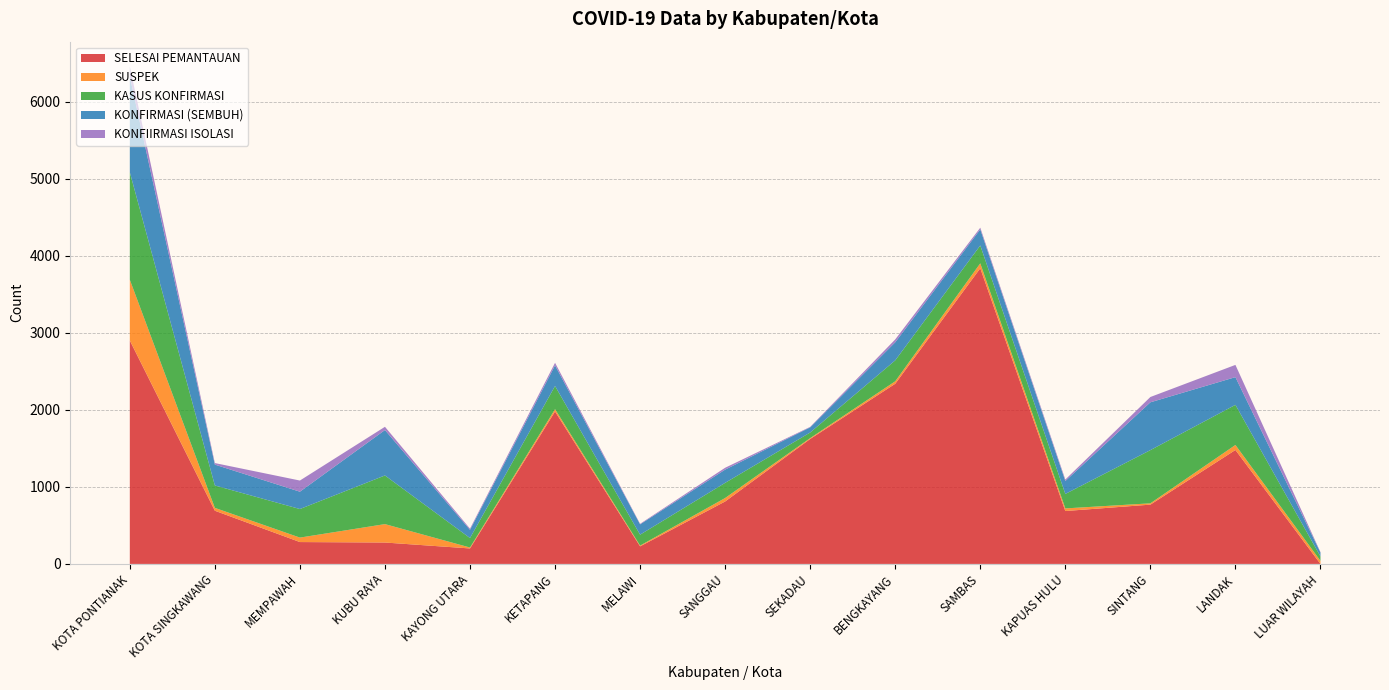

Reading right to left, what are all the values shown in this chart?

SELESAI PEMANTAUAN: 0	1480	770	687	3840	2340	1623	811	228	1980	201	278	284	691	2902
SUSPEK: 40	65	17	34	64	32	11	45	10	30	12	239	58	37	789
KASUS KONFIRMASI: 57	521	691	188	232	272	73	197	142	301	123	632	371	291	1396
KONFIRMASI (SEMBUH): 51	360	621	168	209	235	67	172	134	268	107	590	225	271	1245
KONFIIRMASI ISOLASI: 5	159	69	19	22	37	6	24	7	33	15	42	145	20	128